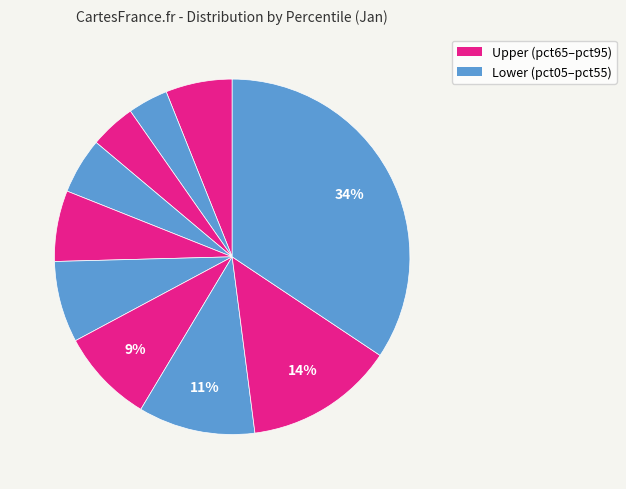

Count the number of slices in the pie.

10